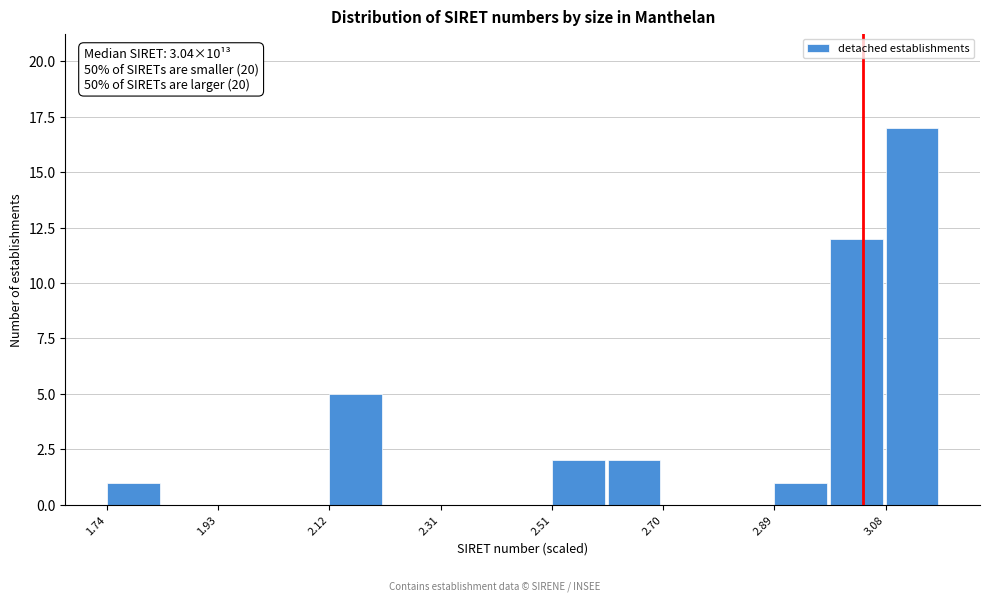

Over which range of the x-axis is the bar tallest?

3.08 to 3.18